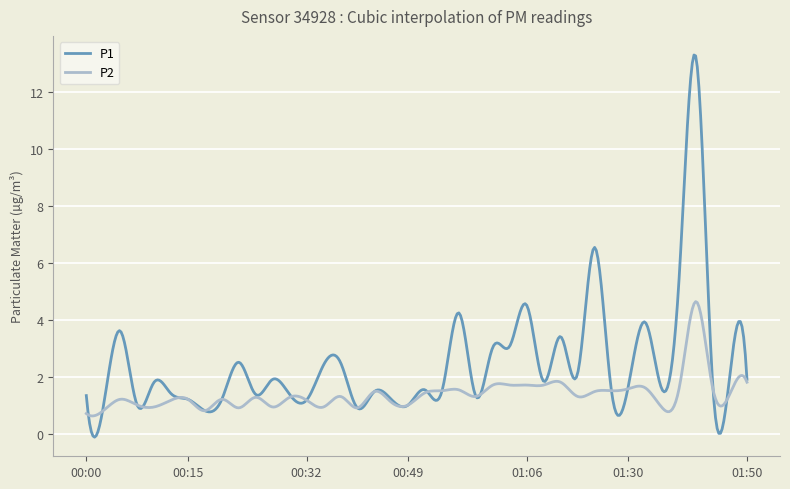

True or false: P2 has more than 1 points higher than both neighbors.

True